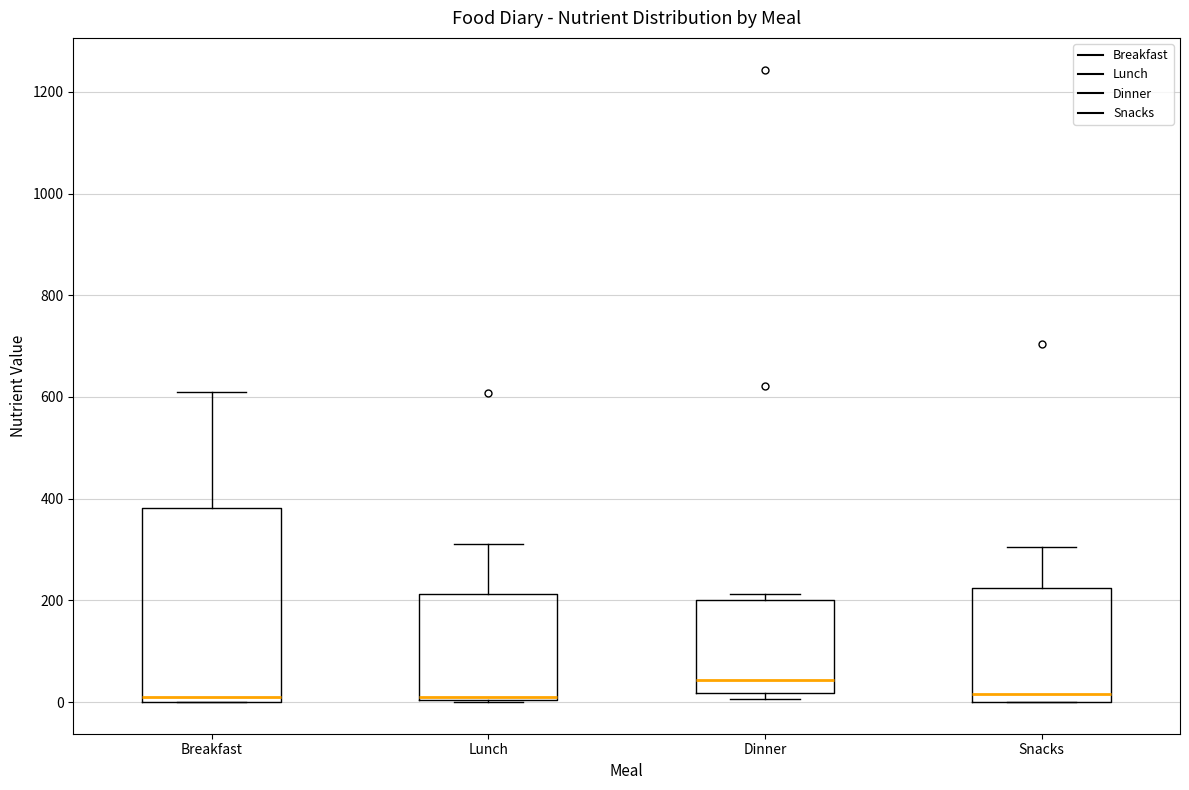

Where is the lower edge of the box for Lunch on the y-axis? The values are not printed on the chart, so give them approximately, as read against the axis.

0